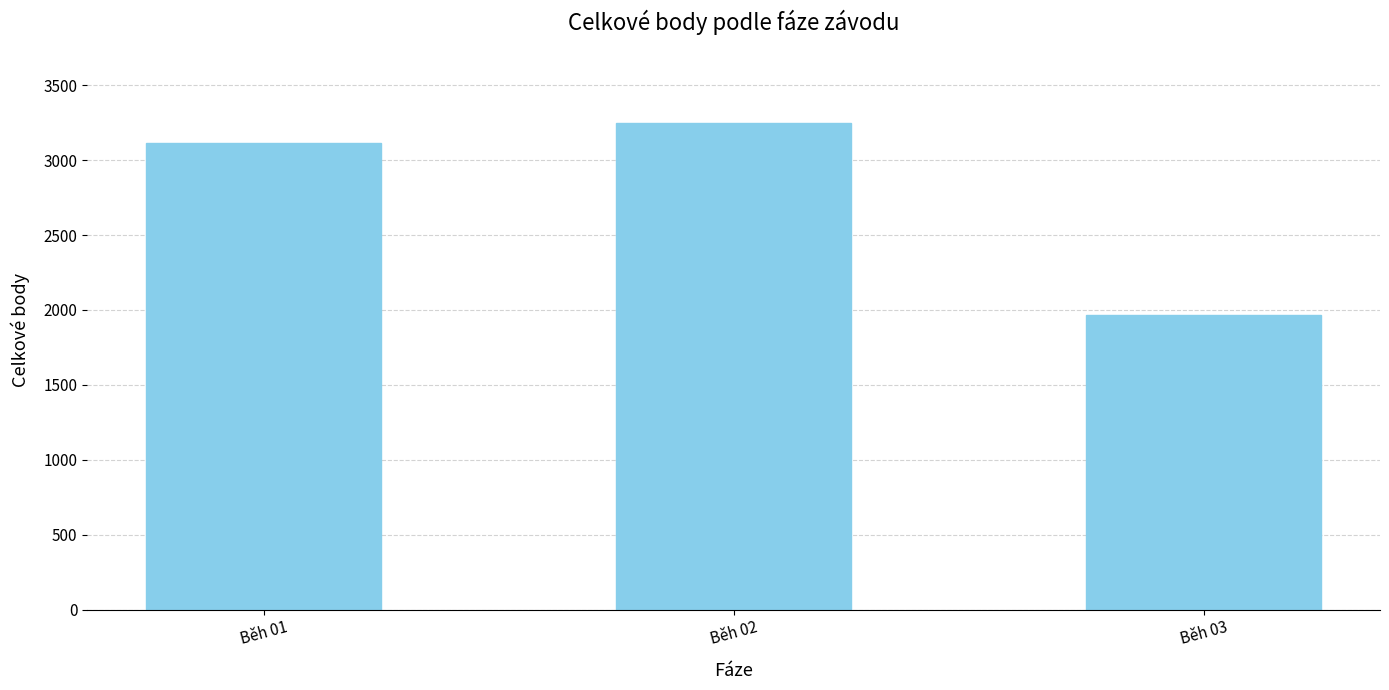

True or false: the data shows 3111 at Běh 01.

True